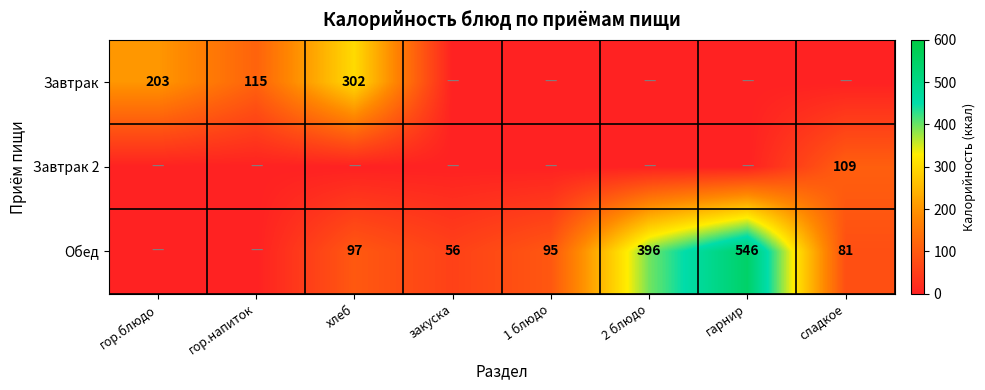

What is the greatest value displayed?

546